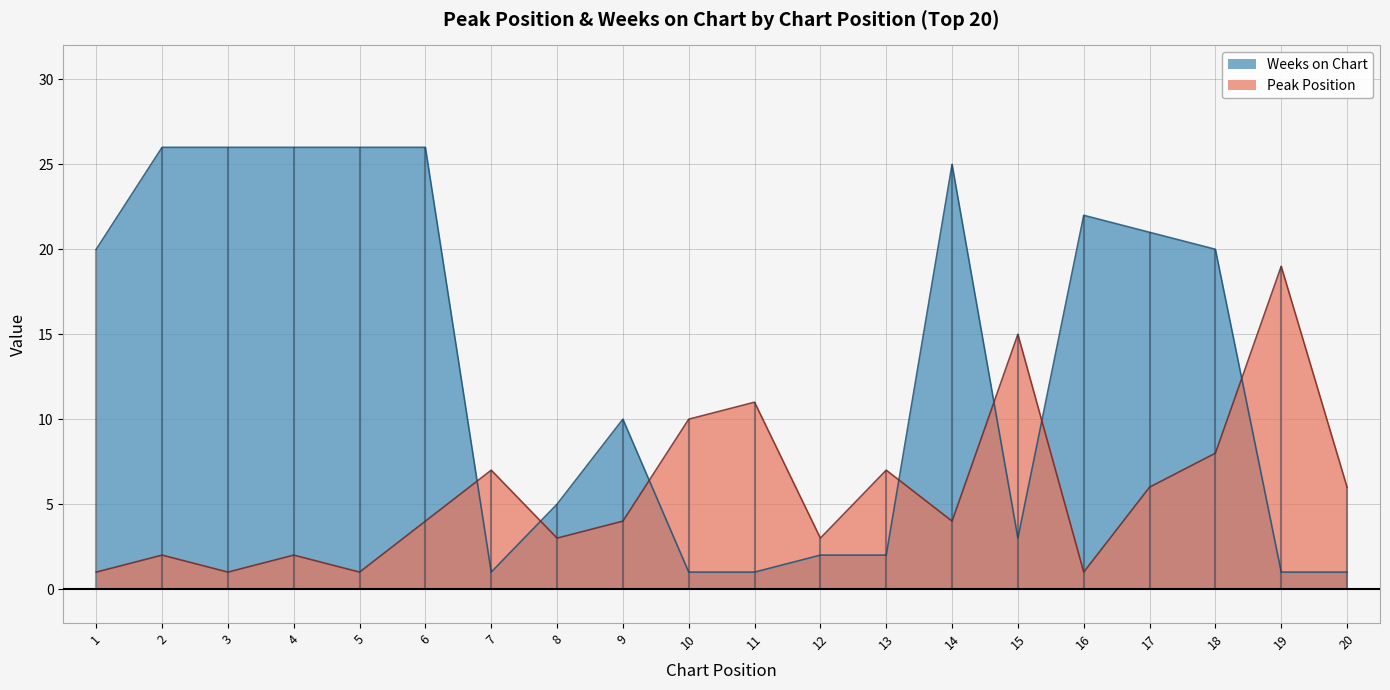

At which category is the sum across all series the highest?

6